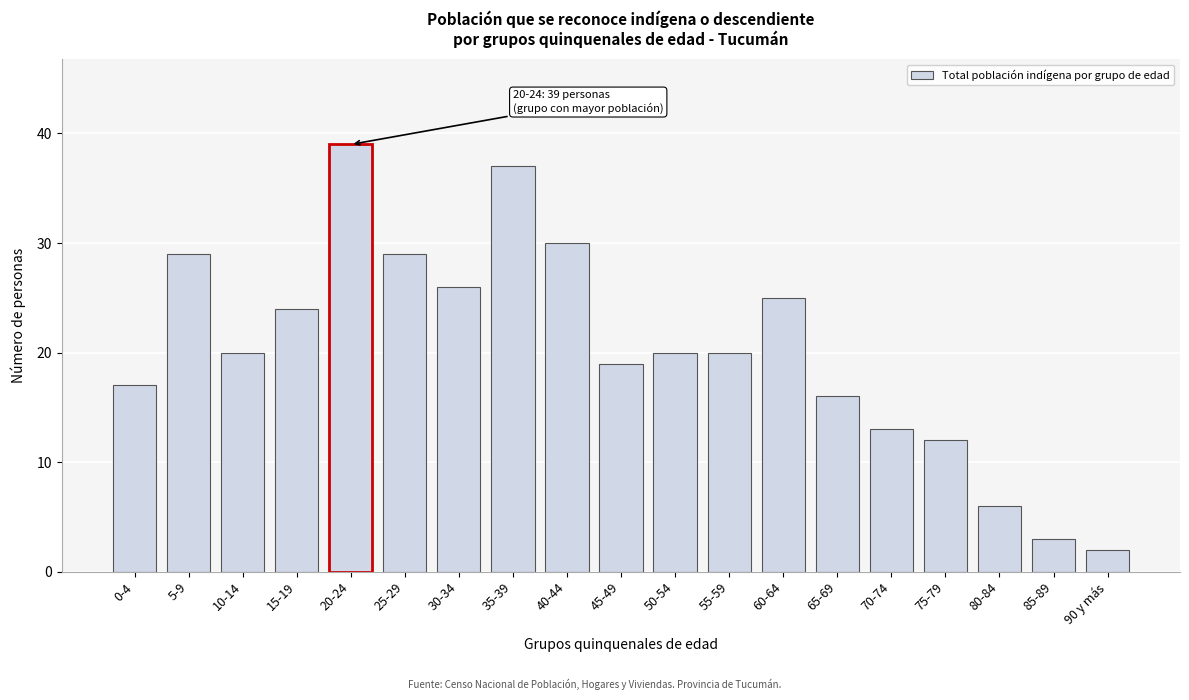

Reading left to right, what are all the values shown in this chart?

0-4=17	5-9=29	10-14=20	15-19=24	20-24=39	25-29=29	30-34=26	35-39=37	40-44=30	45-49=19	50-54=20	55-59=20	60-64=25	65-69=16	70-74=13	75-79=12	80-84=6	85-89=3	90 y más=2